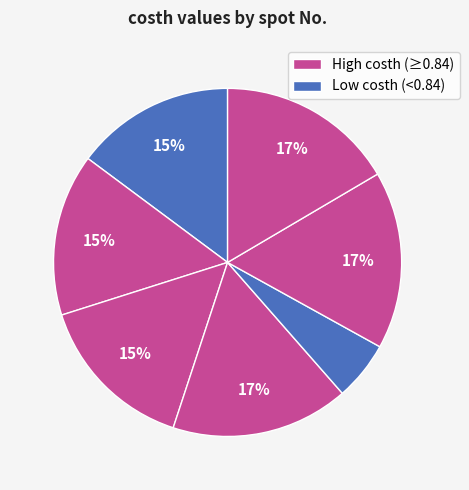

How many segments does this pie chart have?

7